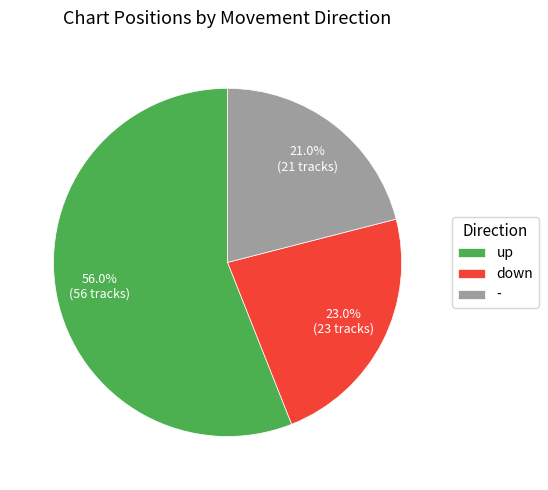

To the nearest percent, what is the difference between the up and down slice percentages?

33%